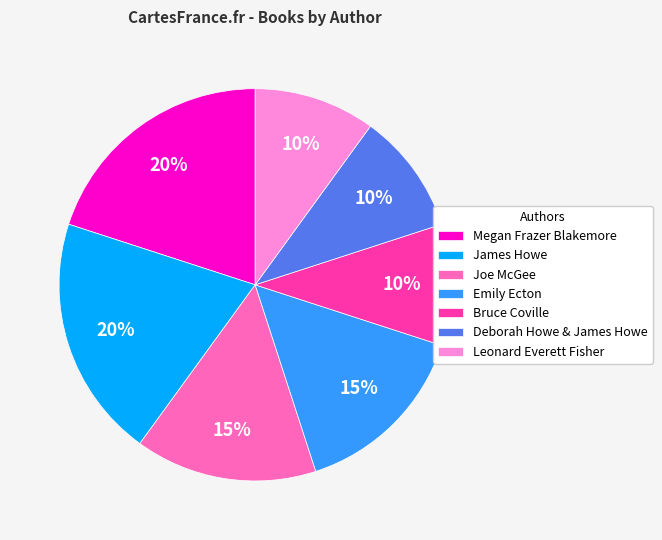

Is it true that Joe McGee is 15% of the pie?

True